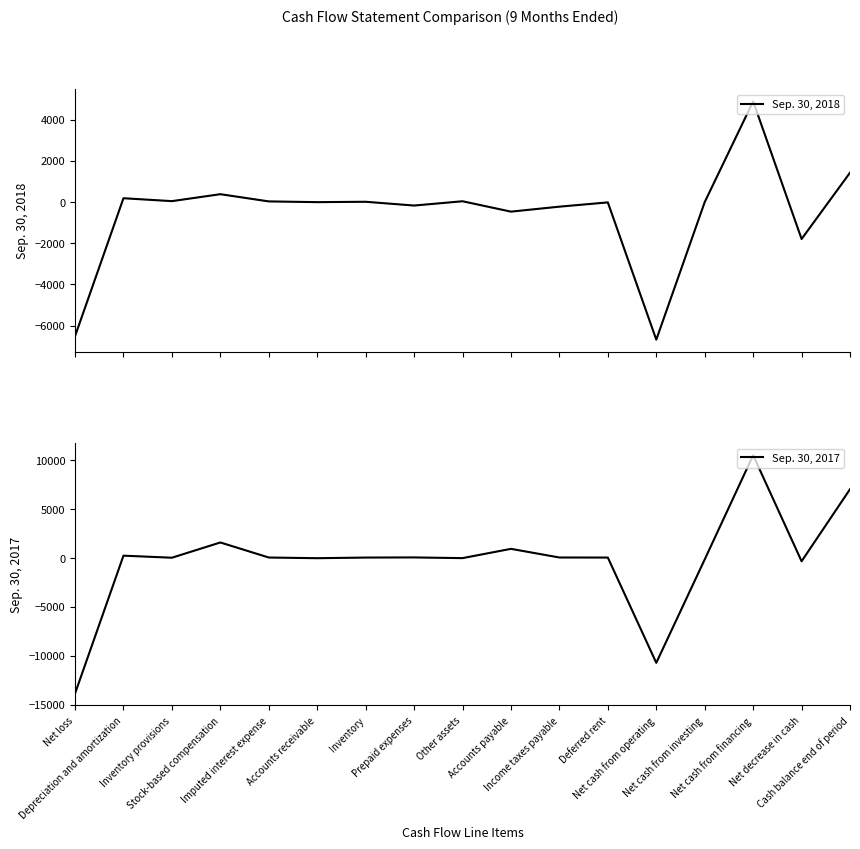

Where is the first local minimum for Sep. 30, 2017?

Inventory provisions